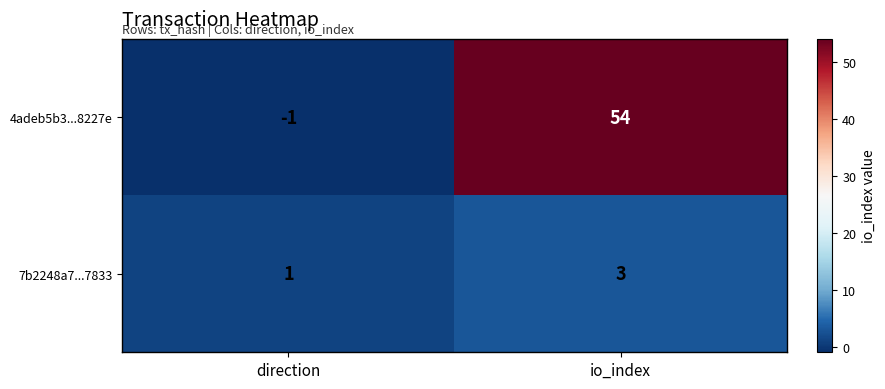

What is the difference between the maximum and minimum values in the 4adeb5b3...8227e series?

55